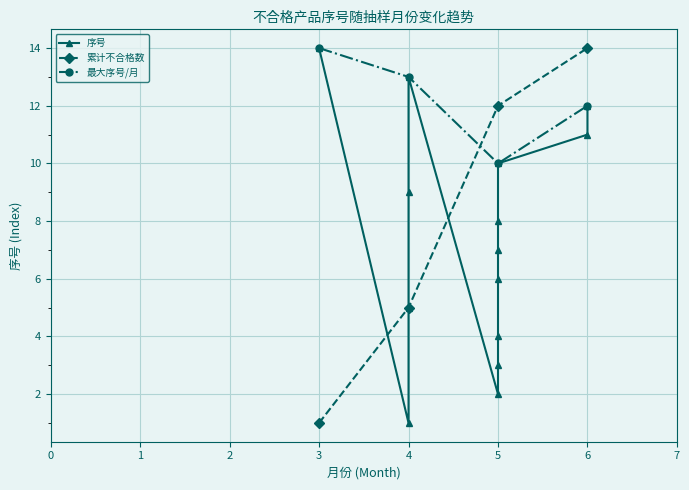

Which category has the highest value in the 累计不合格数 series?

6